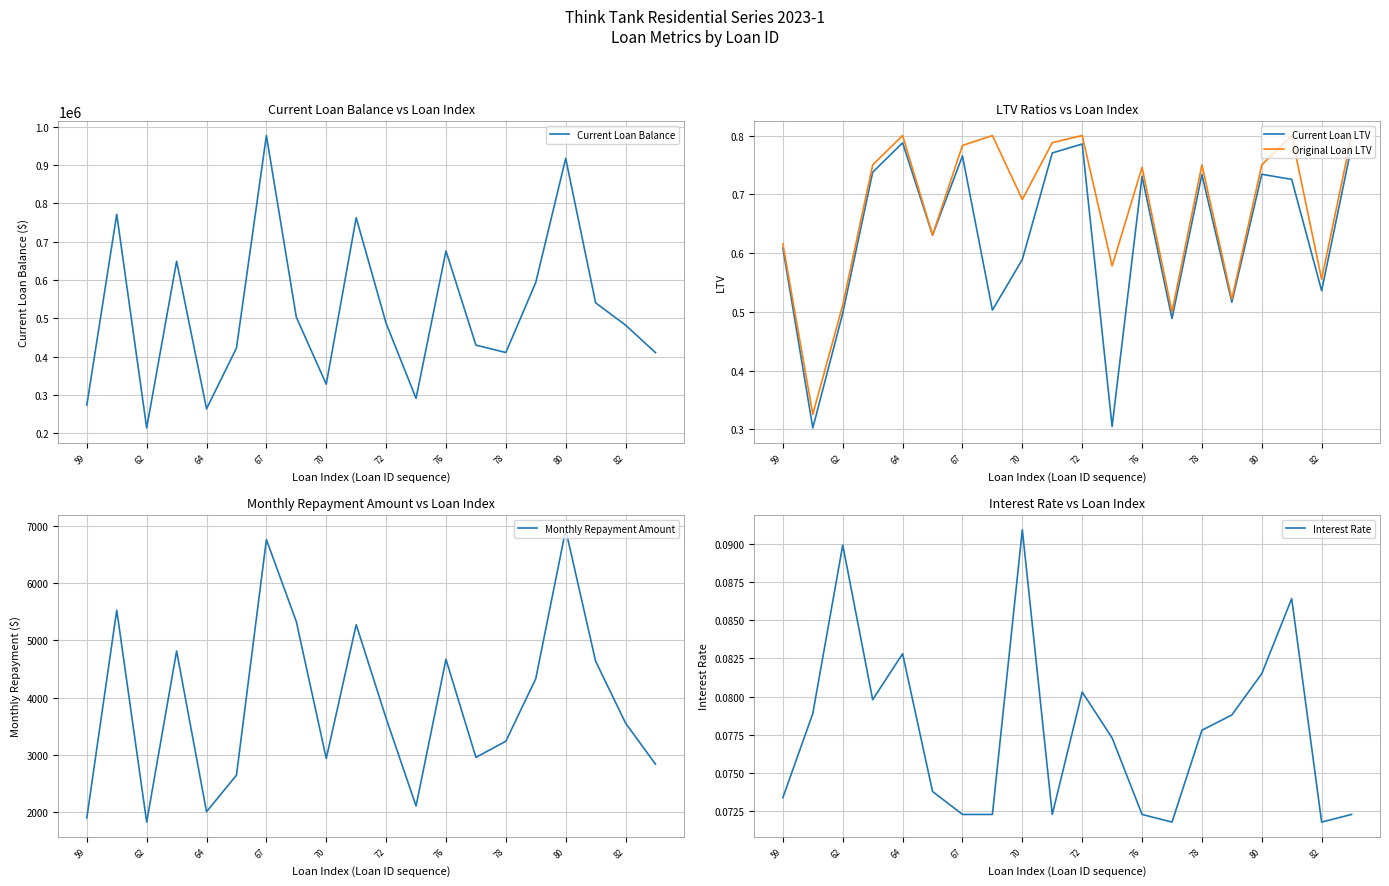

What is the difference between the second highest and second lowest values in the Current Loan Balance series?

653764.1